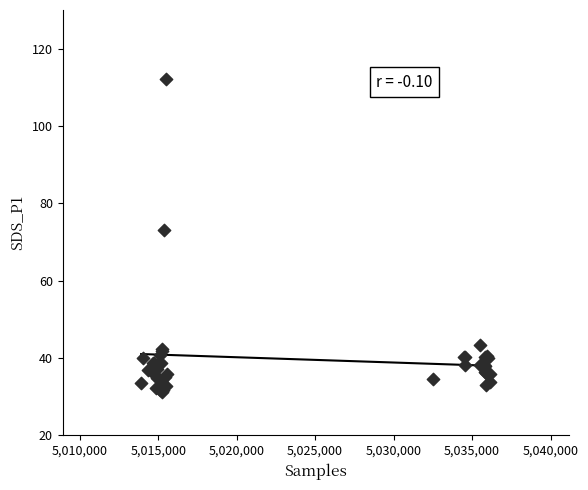

What Y value in the scatter plot is closest to 71?

73.2